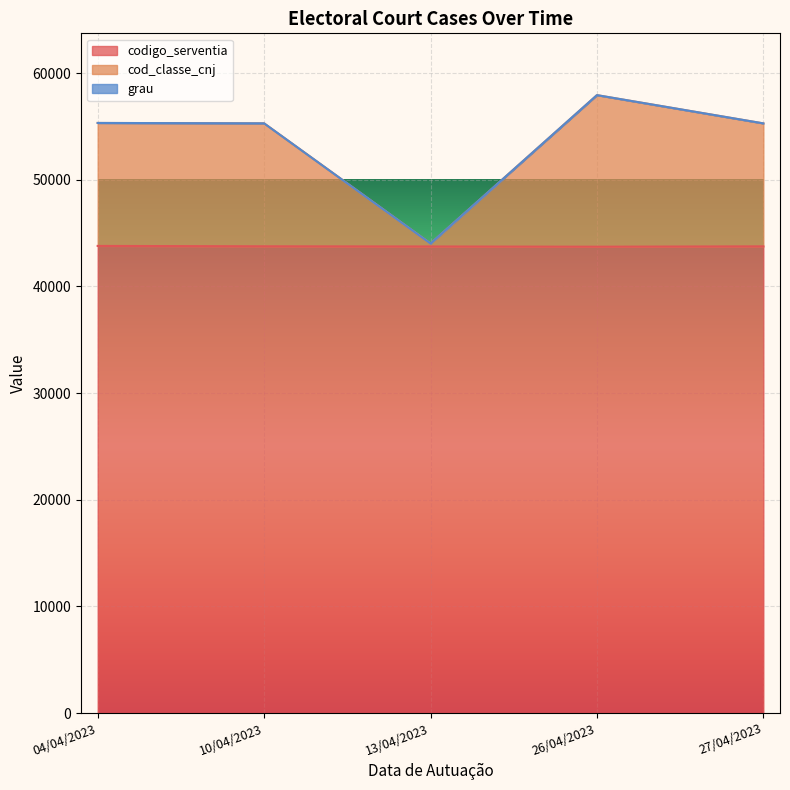

What is the difference between the codigo_serventia values at 10/04/2023 and 13/04/2023?

17